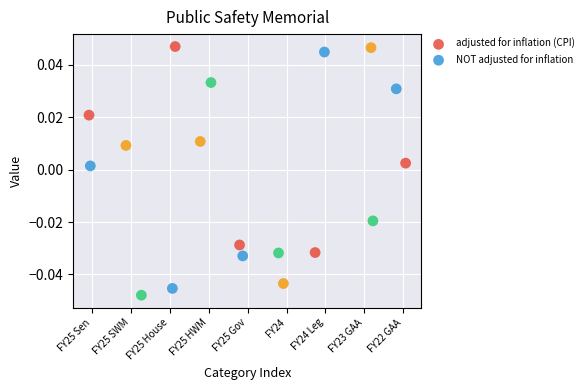

Which series reaches the minimum Y coordinate?

adjusted for inflation (CPI)